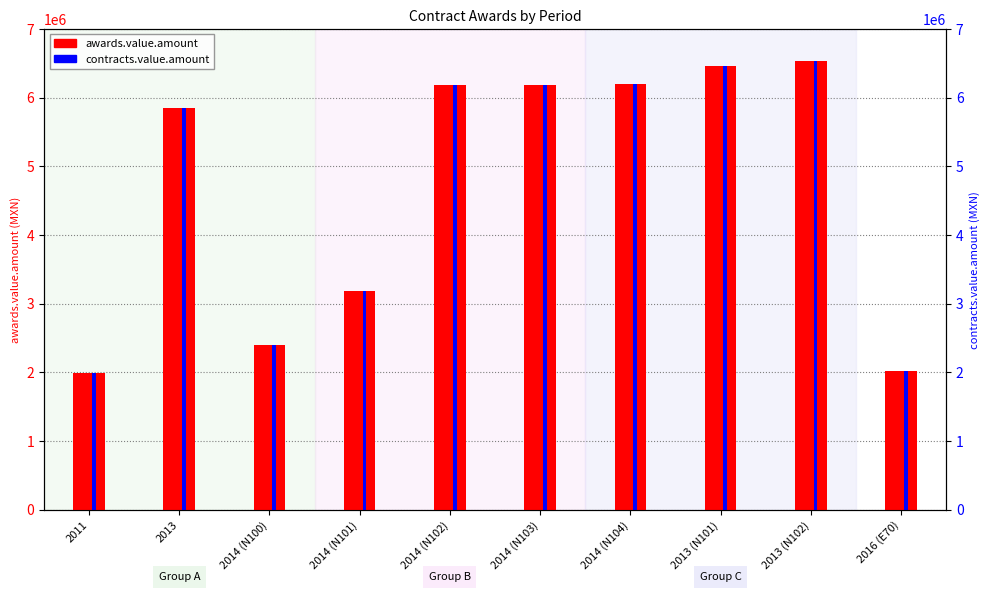

How many bars are there in each group?

2